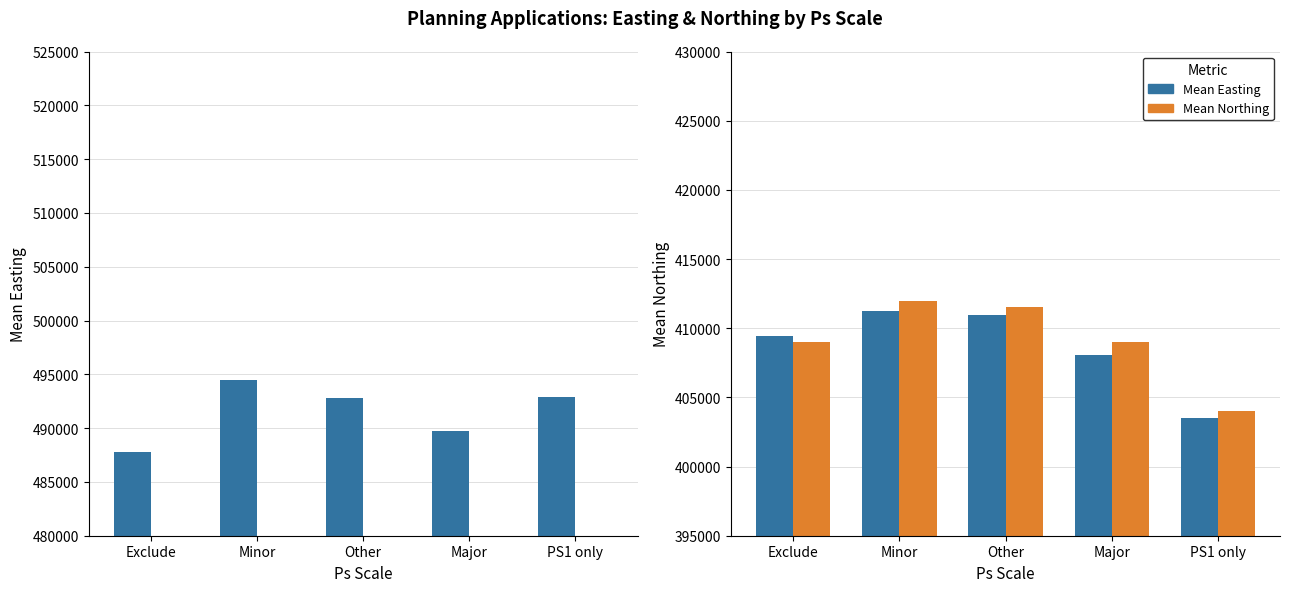

How many distinct data groups are displayed?

2